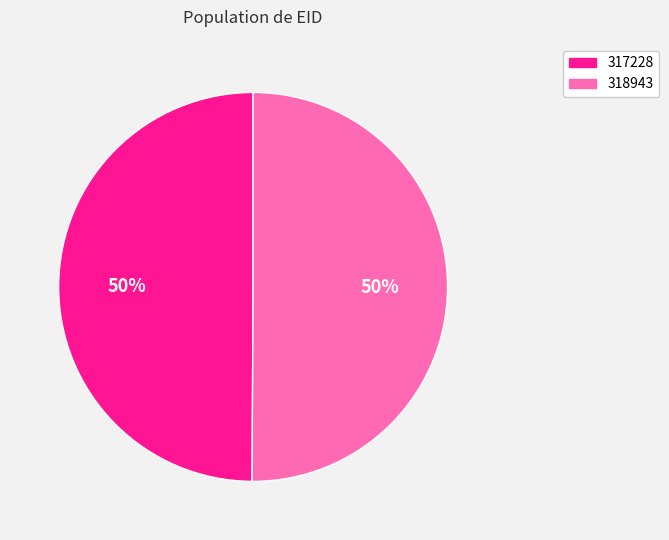

How many segments does this pie chart have?

2